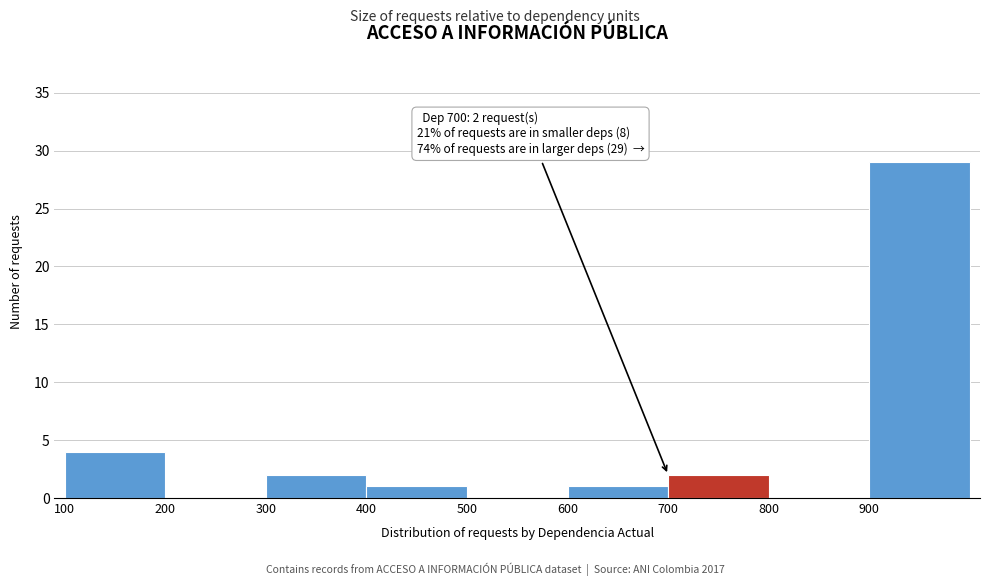

Which range on the x-axis has the tallest bar?

900 to 1000